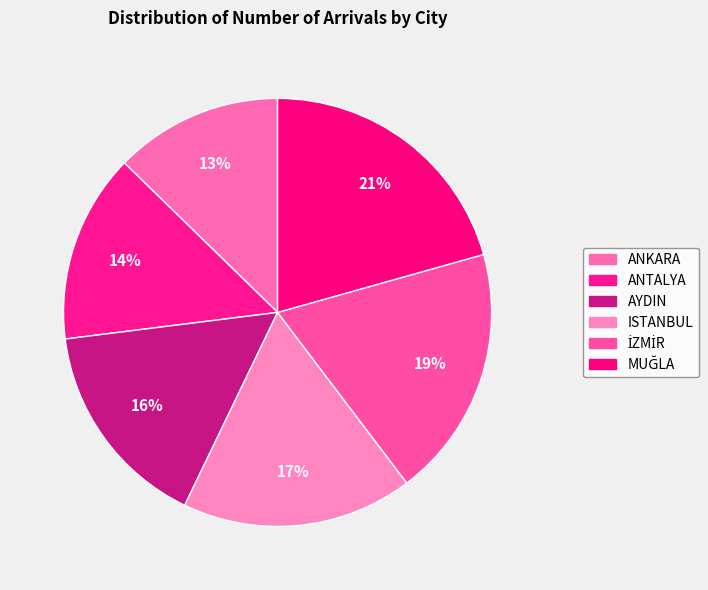

The ANKARA slice represents 8% of the pie. True or false?

False